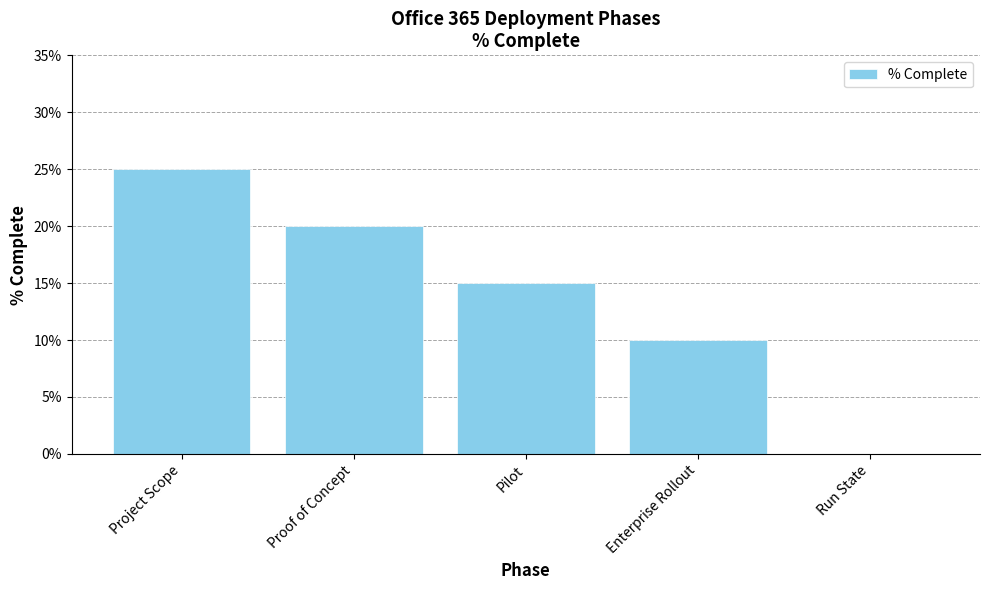

The chart shows a value of 0.0 at Run State. True or false?

True